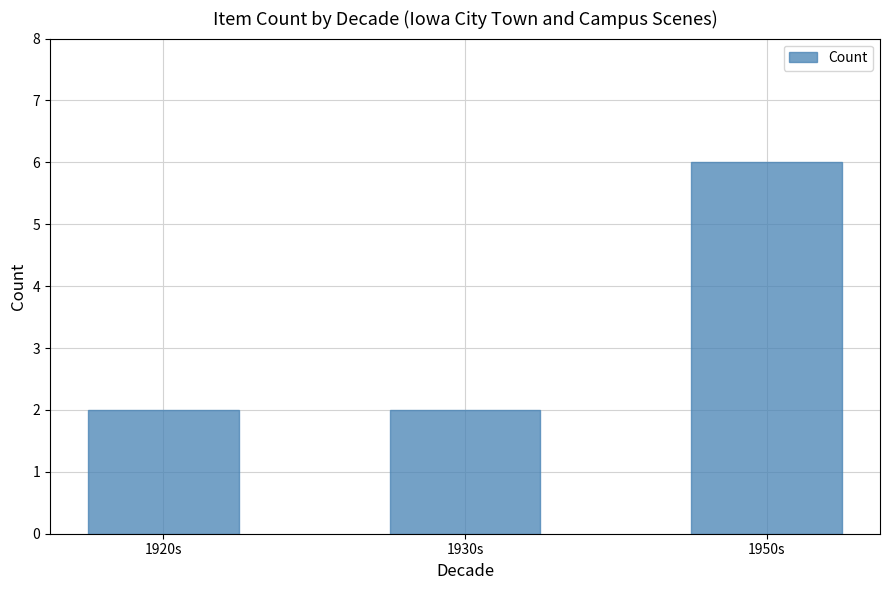

The chart shows a value of 2 at 1930s. True or false?

True